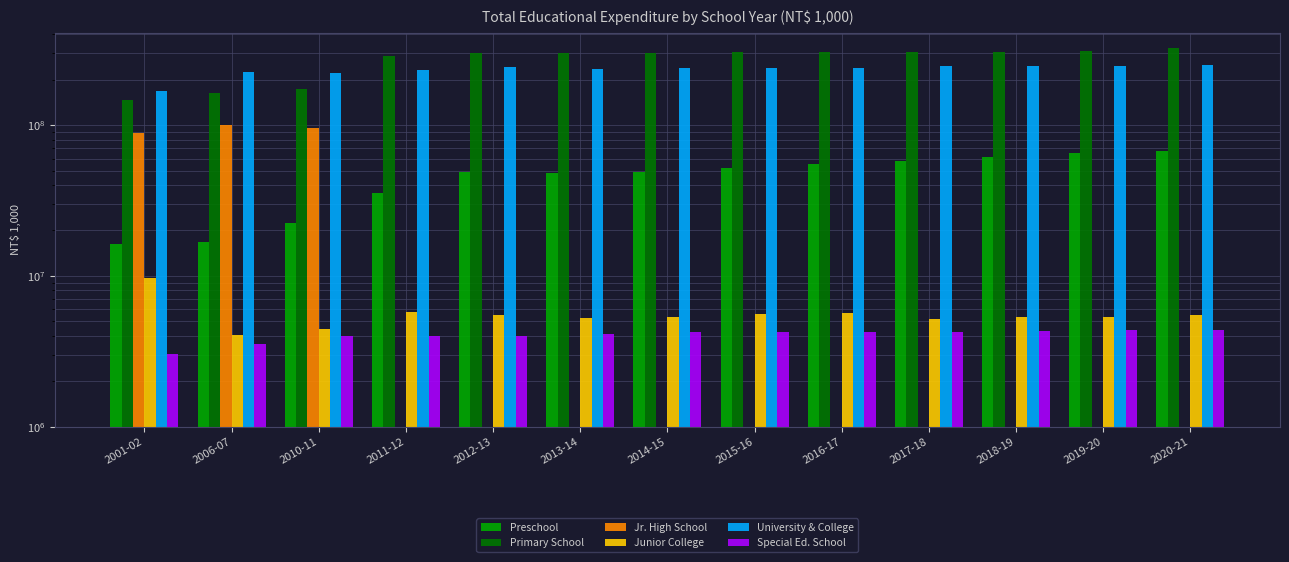

At which label is Jr. High School closest to 49734439?

2001-02